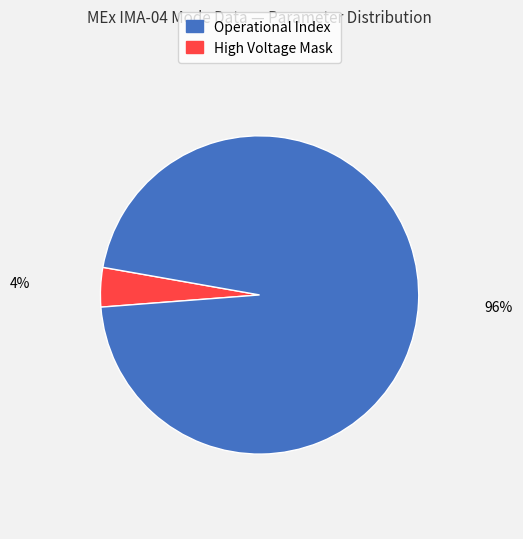

Count the number of slices in the pie.

2